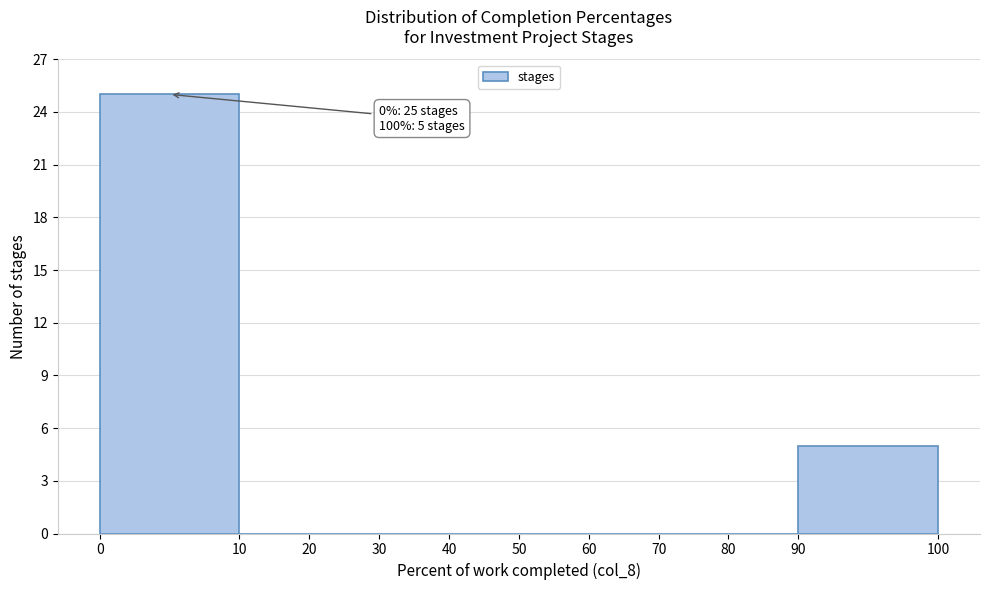

Reading left to right, what are all the values shown in this chart?

0=25	10=0	20=0	30=0	40=0	50=0	60=0	70=0	80=0	90=5